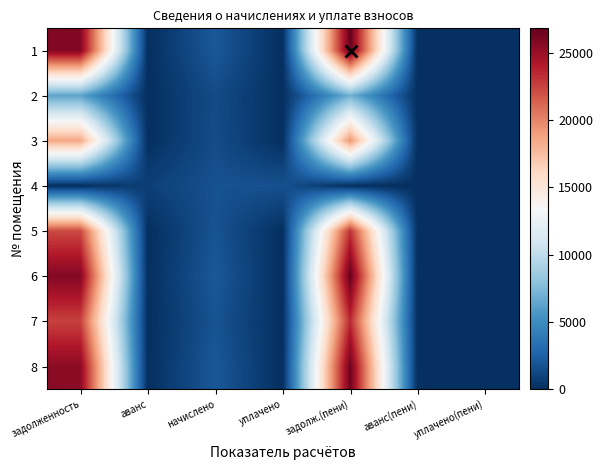

What is the maximum value shown in the chart?

26819.6